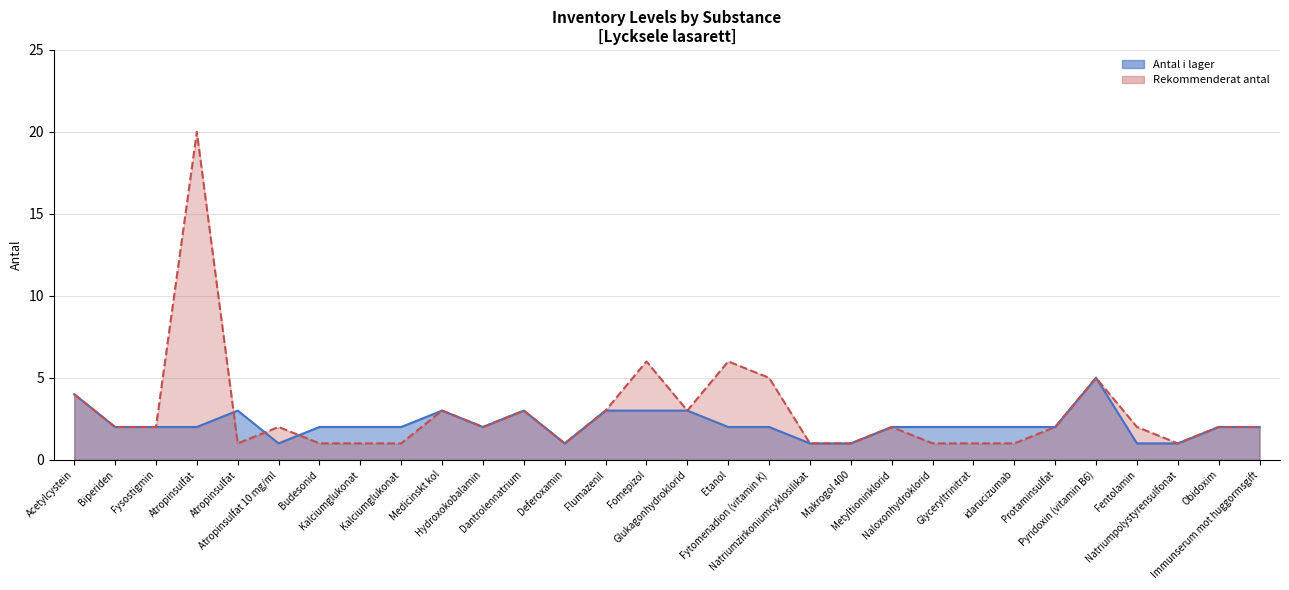

What is the spread (max minus min) of values at Kalciumglukonat?

1